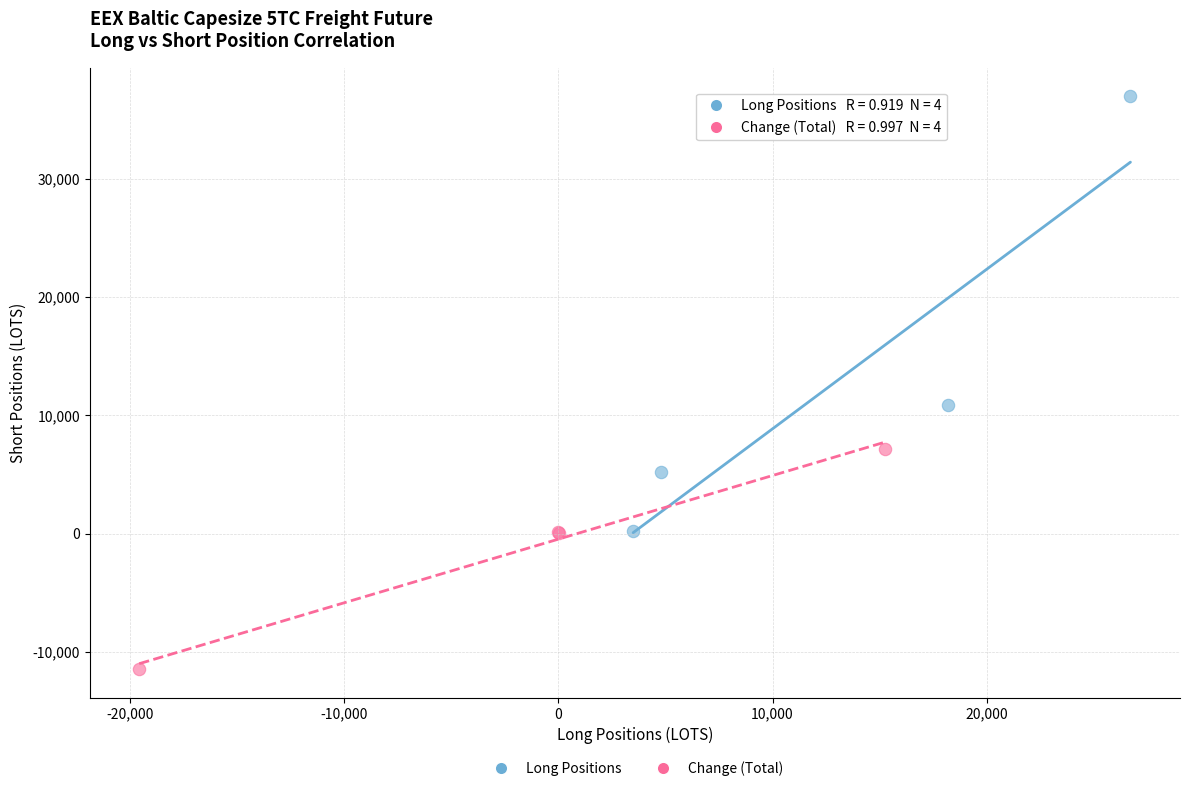

Which series contains the highest Y value?

Long Positions